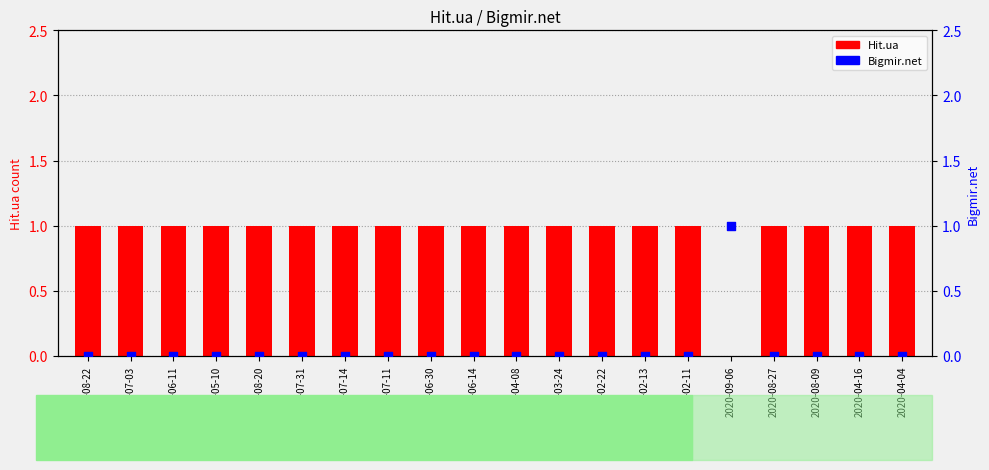

Which series reaches the maximum Y coordinate?

Hit.ua